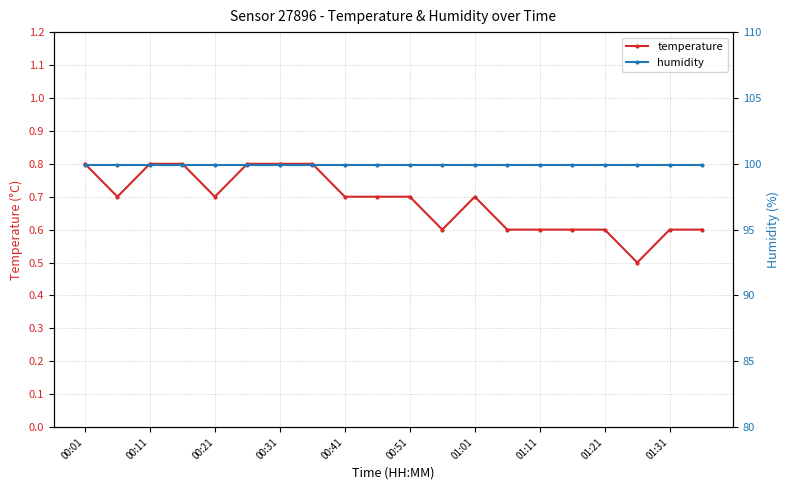

What is the highest value of the temperature series?

0.8